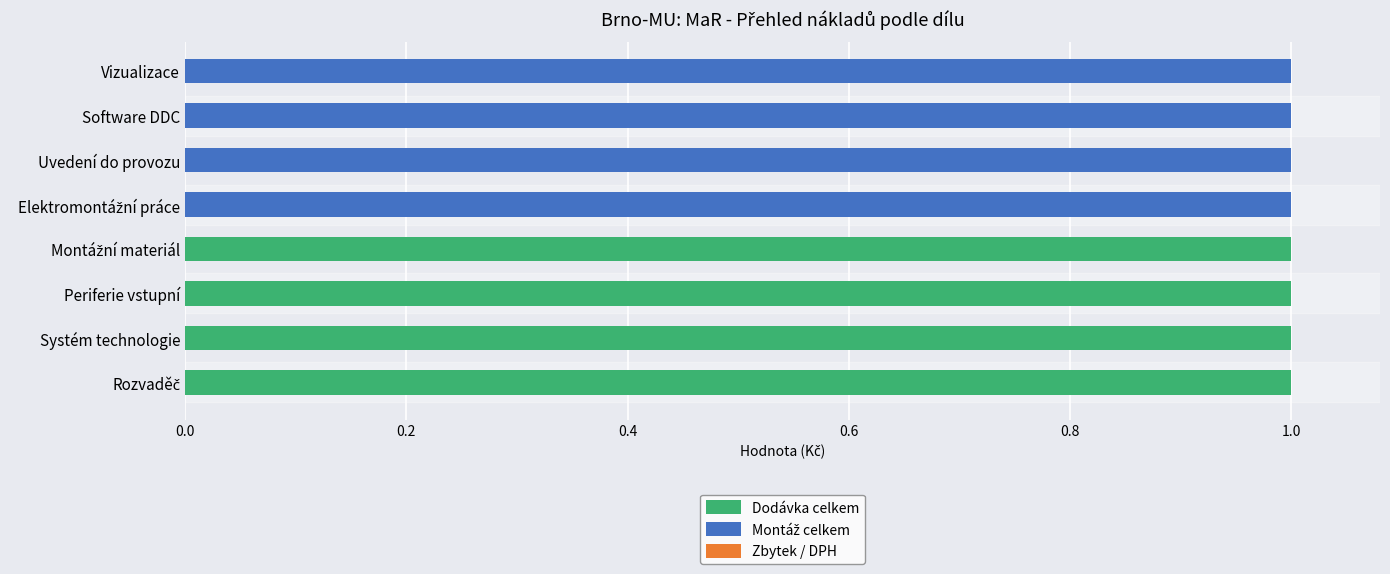

What is the sum of all Dodávka celkem values?

4